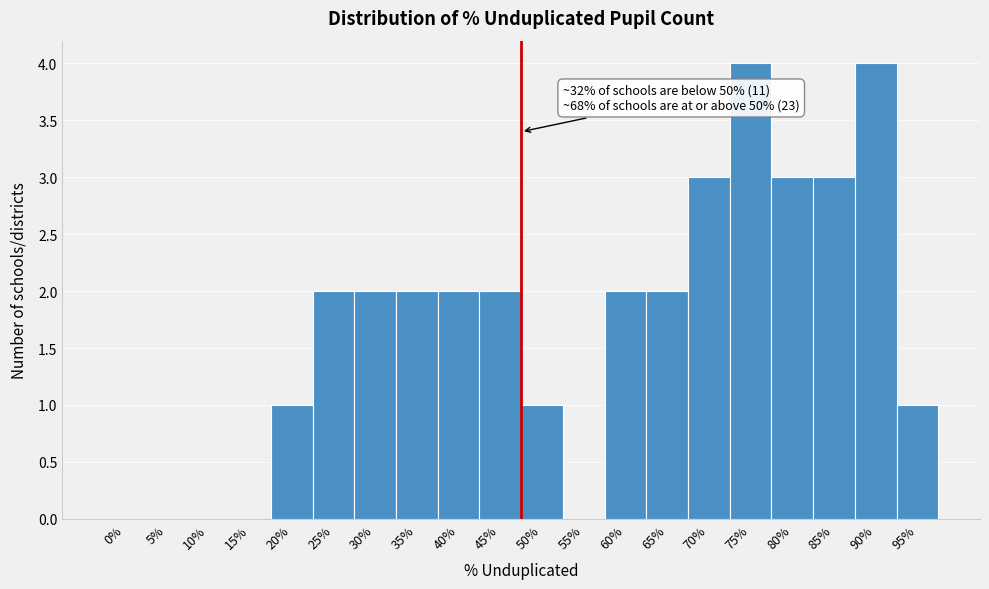

Reading left to right, transcribe all the data shown in this chart.

0%=0	5%=0	10%=0	15%=0	20%=1	25%=2	30%=2	35%=2	40%=2	45%=2	50%=1	55%=0	60%=2	65%=2	70%=3	75%=4	80%=3	85%=3	90%=4	95%=1